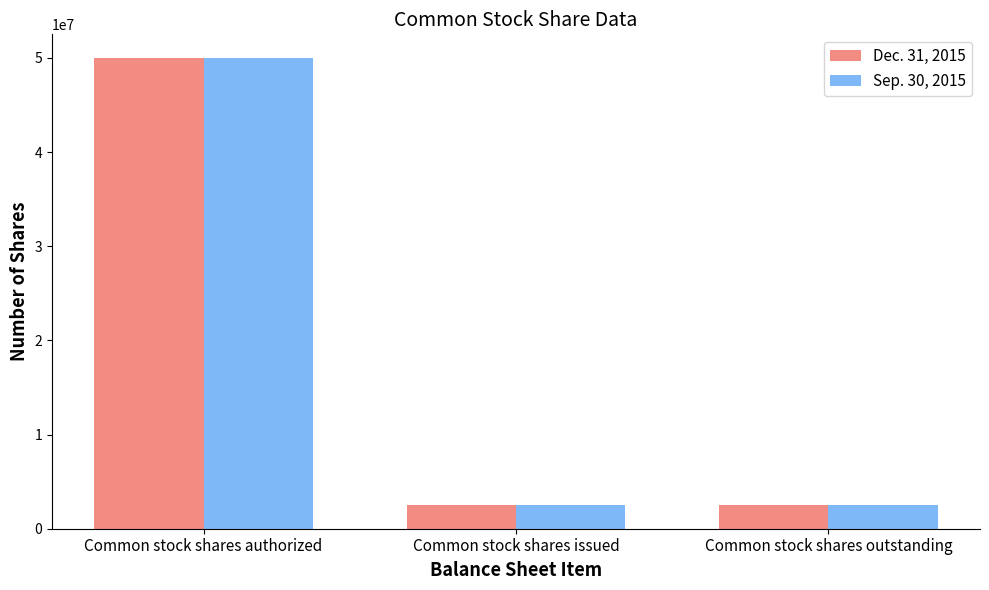

What is the minimum value shown in the chart?

2505000